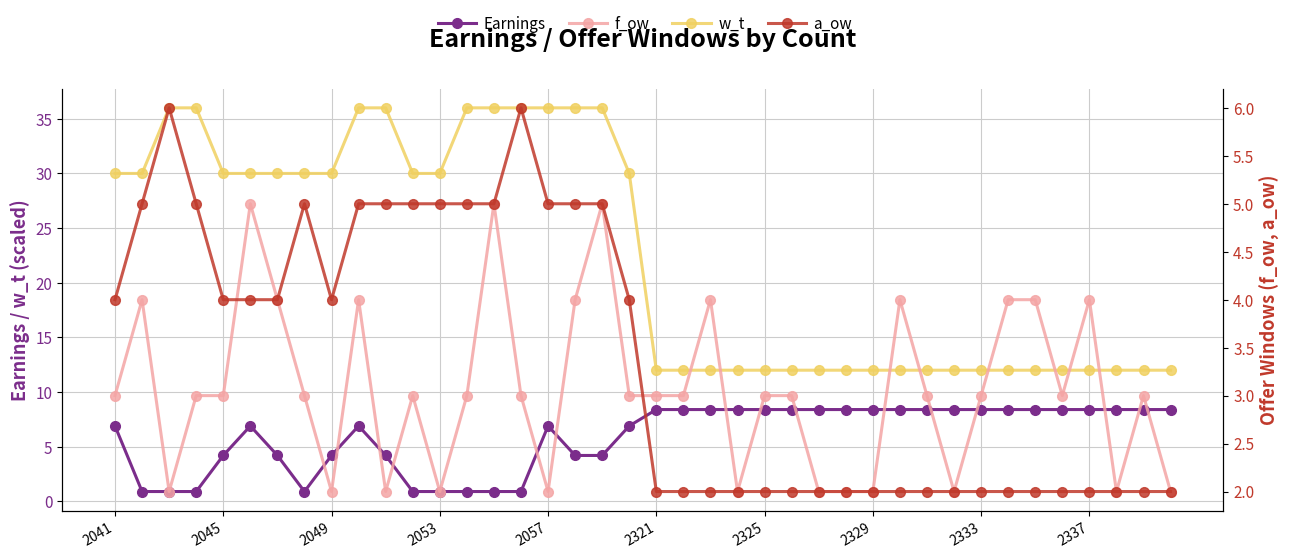

Reading left to right, what are all the values shown in this chart?

Earnings: 6.9	0.9	0.9	0.9	4.2	6.9	4.2	0.9	4.2	6.9	4.2	0.9	0.9	0.9	0.9	0.9	6.9	4.2	4.2	6.9	8.4	8.4	8.4	8.4	8.4	8.4	8.4	8.4	8.4	8.4	8.4	8.4	8.4	8.4	8.4	8.4	8.4	8.4	8.4	8.4
w_t: 30.0	30.0	36.0	36.0	30.0	30.0	30.0	30.0	30.0	36.0	36.0	30.0	30.0	36.0	36.0	36.0	36.0	36.0	36.0	30.0	12.0	12.0	12.0	12.0	12.0	12.0	12.0	12.0	12.0	12.0	12.0	12.0	12.0	12.0	12.0	12.0	12.0	12.0	12.0	12.0
f_ow: 3.0	4.0	2.0	3.0	3.0	5.0	4.0	3.0	2.0	4.0	2.0	3.0	2.0	3.0	5.0	3.0	2.0	4.0	5.0	3.0	3.0	3.0	4.0	2.0	3.0	3.0	2.0	2.0	2.0	4.0	3.0	2.0	3.0	4.0	4.0	3.0	4.0	2.0	3.0	2.0
a_ow: 4.0	5.0	6.0	5.0	4.0	4.0	4.0	5.0	4.0	5.0	5.0	5.0	5.0	5.0	5.0	6.0	5.0	5.0	5.0	4.0	2.0	2.0	2.0	2.0	2.0	2.0	2.0	2.0	2.0	2.0	2.0	2.0	2.0	2.0	2.0	2.0	2.0	2.0	2.0	2.0